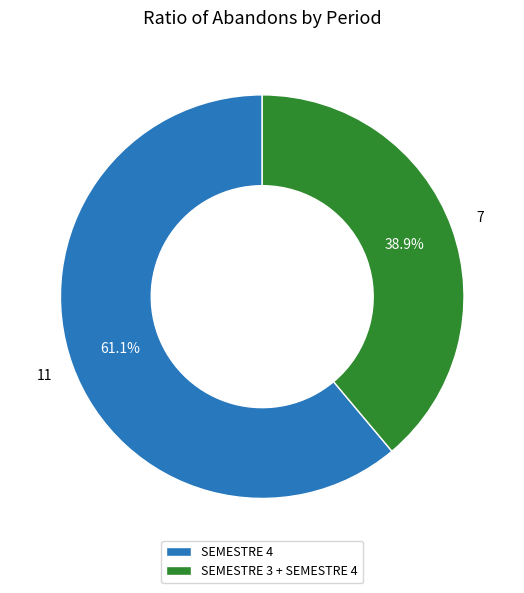

How many slices are in this pie chart?

2